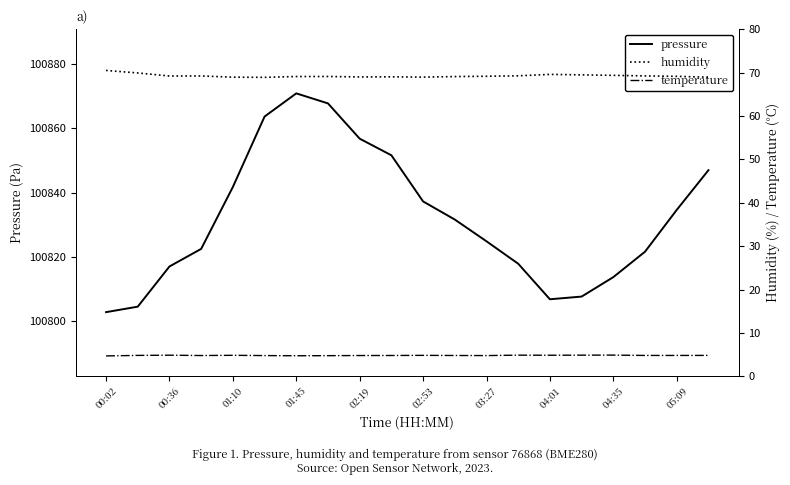

Is it true that pressure equals 100837.3 at 02:53?

True